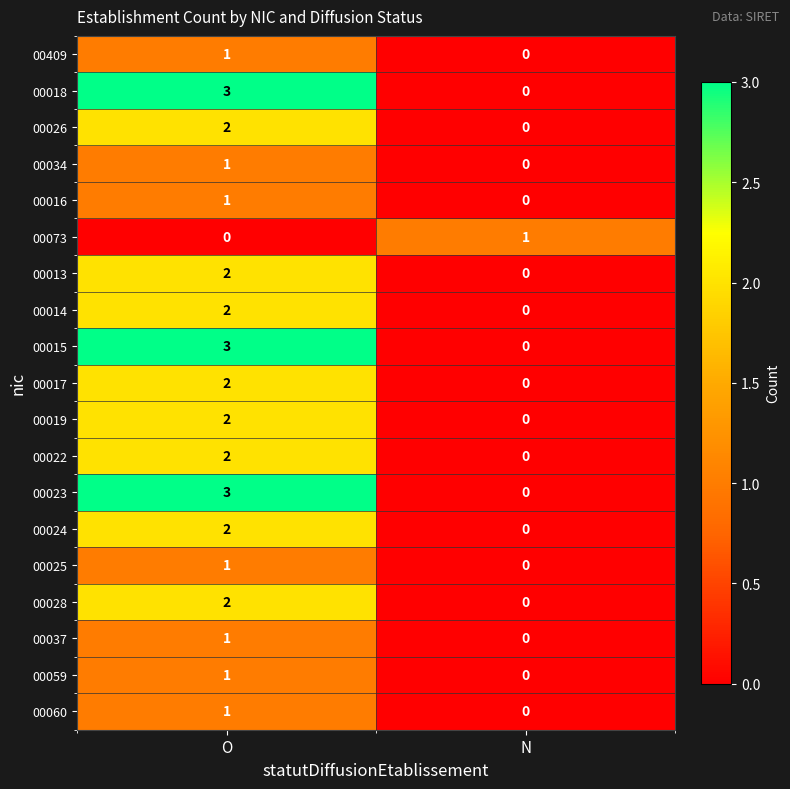

At which category is the sum across all series the highest?

O